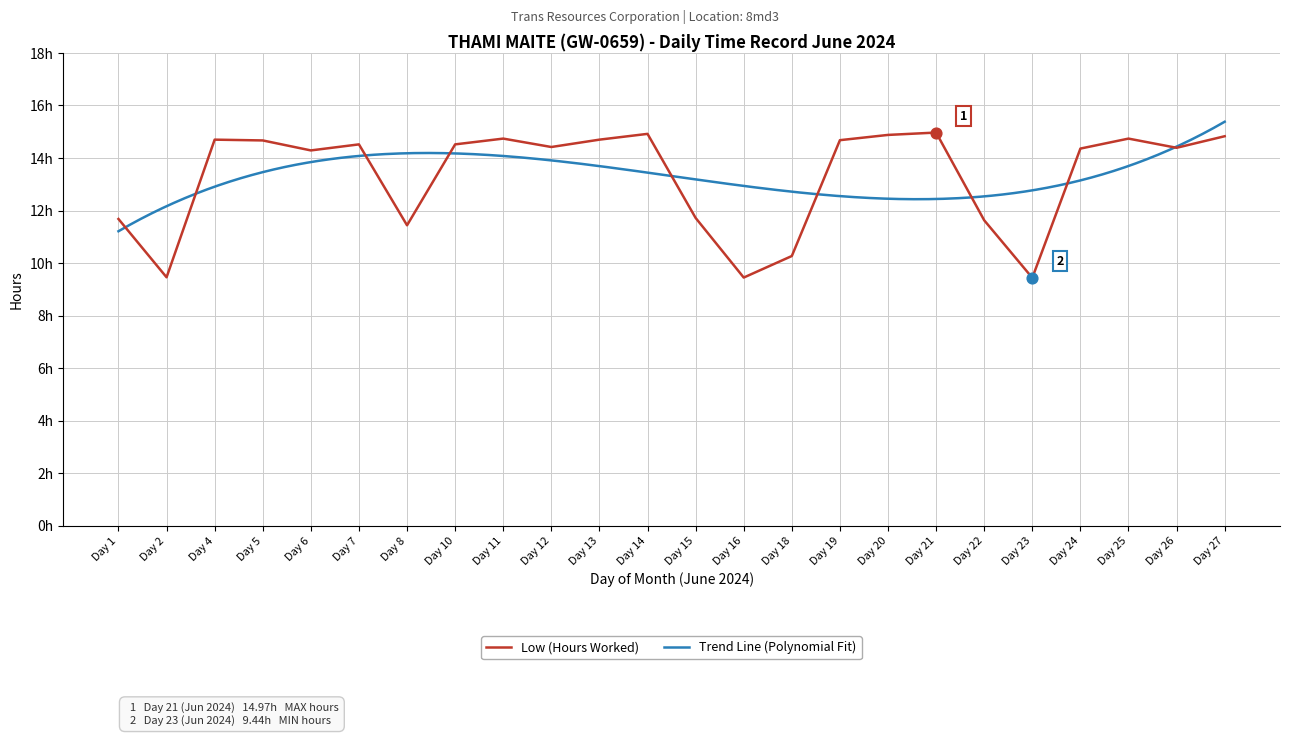

Approximately how many times larger is the value at Day 10 compared to Day 22?

1.2